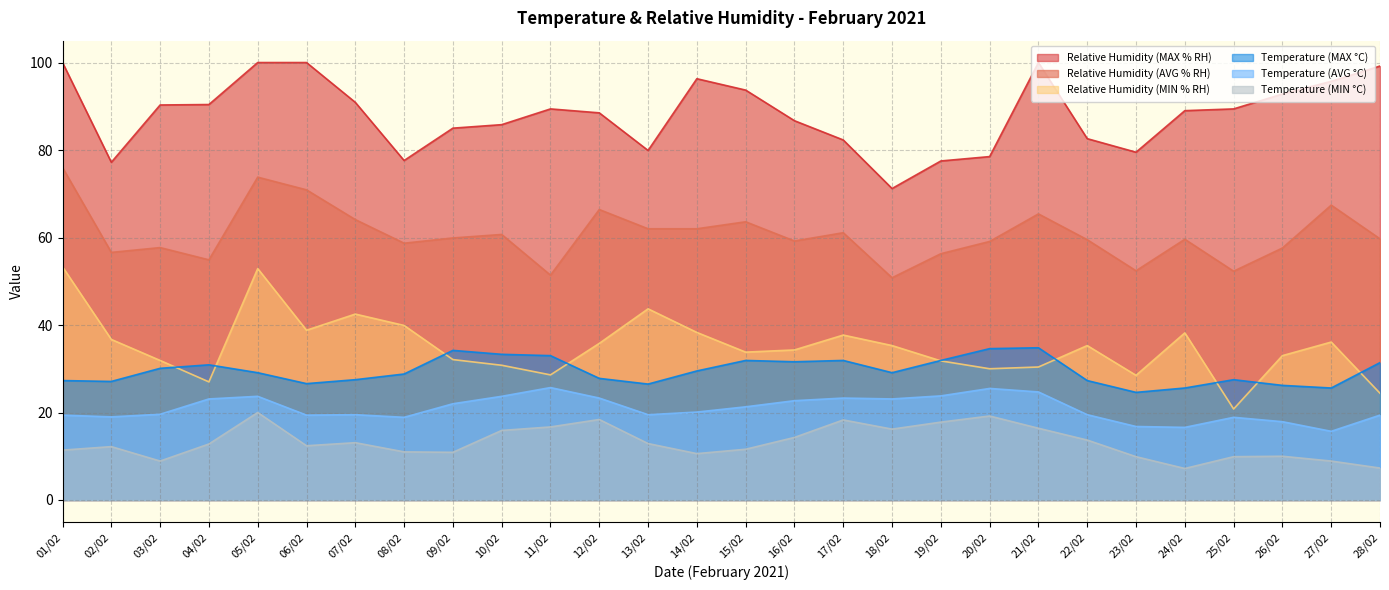

True or false: Relative Humidity (AVG % RH) and Relative Humidity (MIN % RH) cross at least once.

False